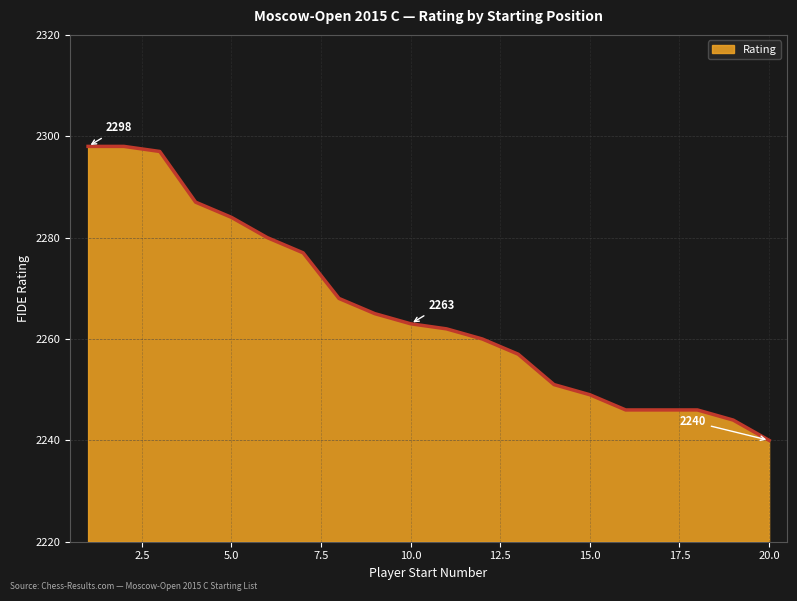

What is the difference between the maximum and minimum values?

58